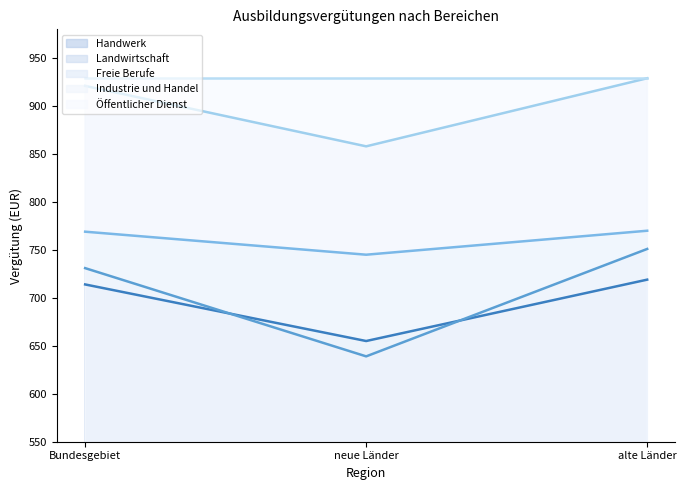

What is the maximum value for Handwerk?

719